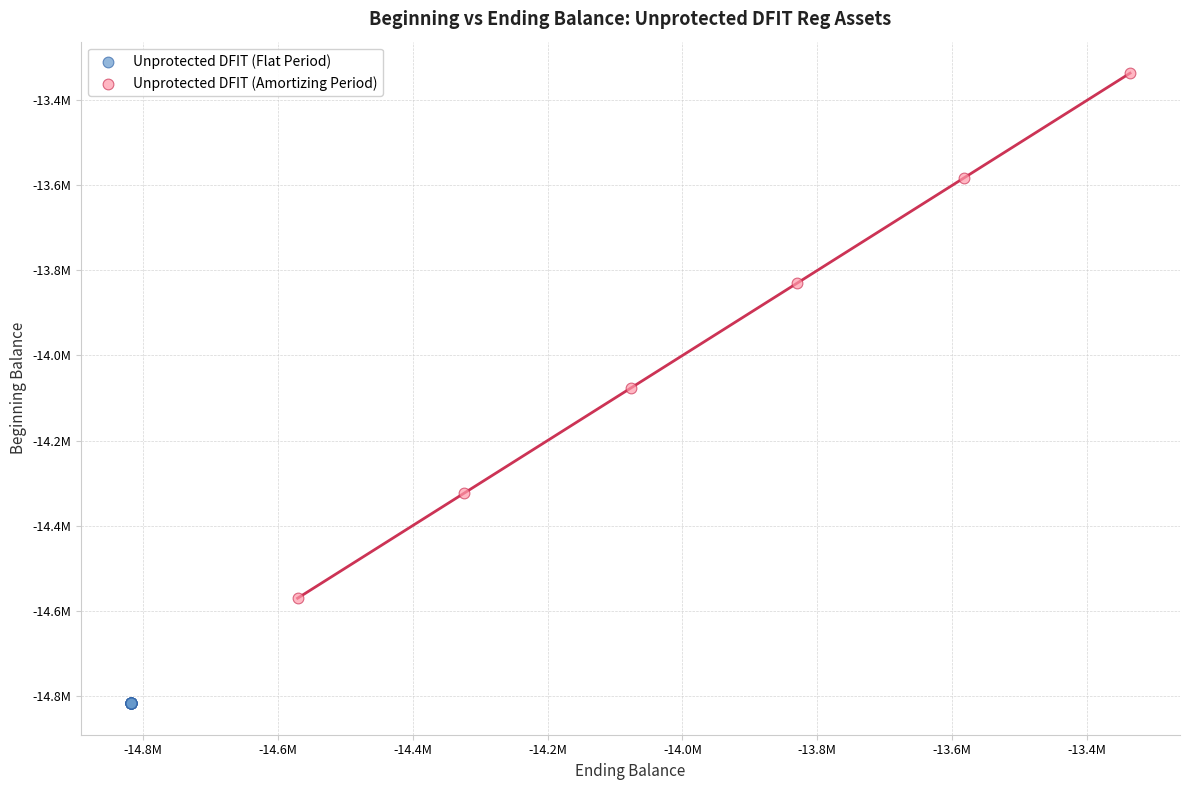

What are all the series names shown in the legend?

Unprotected DFIT (Flat Period), Unprotected DFIT (Amortizing Period)